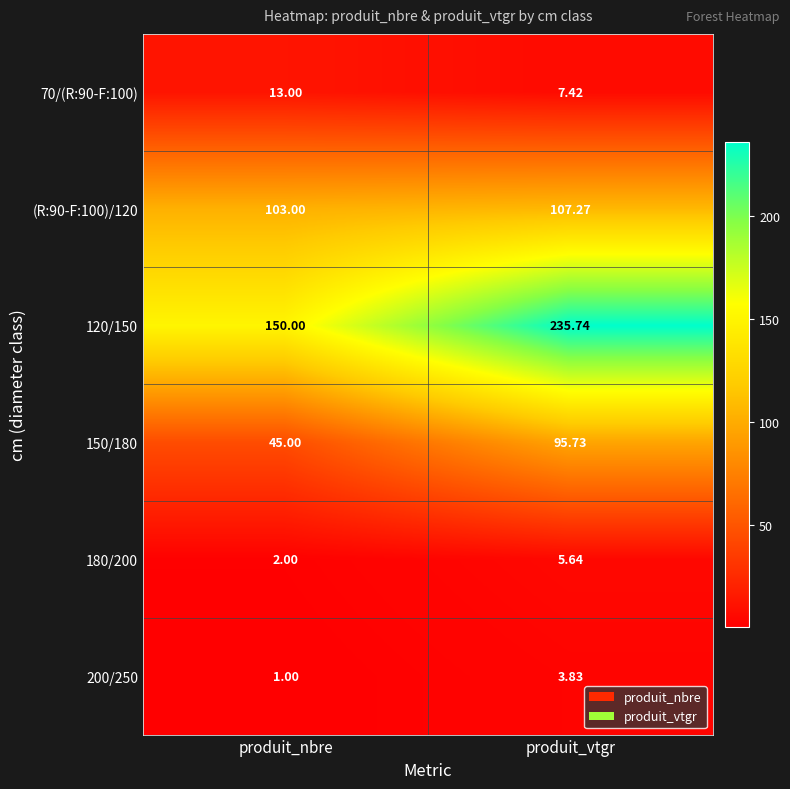

Which series has the largest range (max minus min)?

120/150